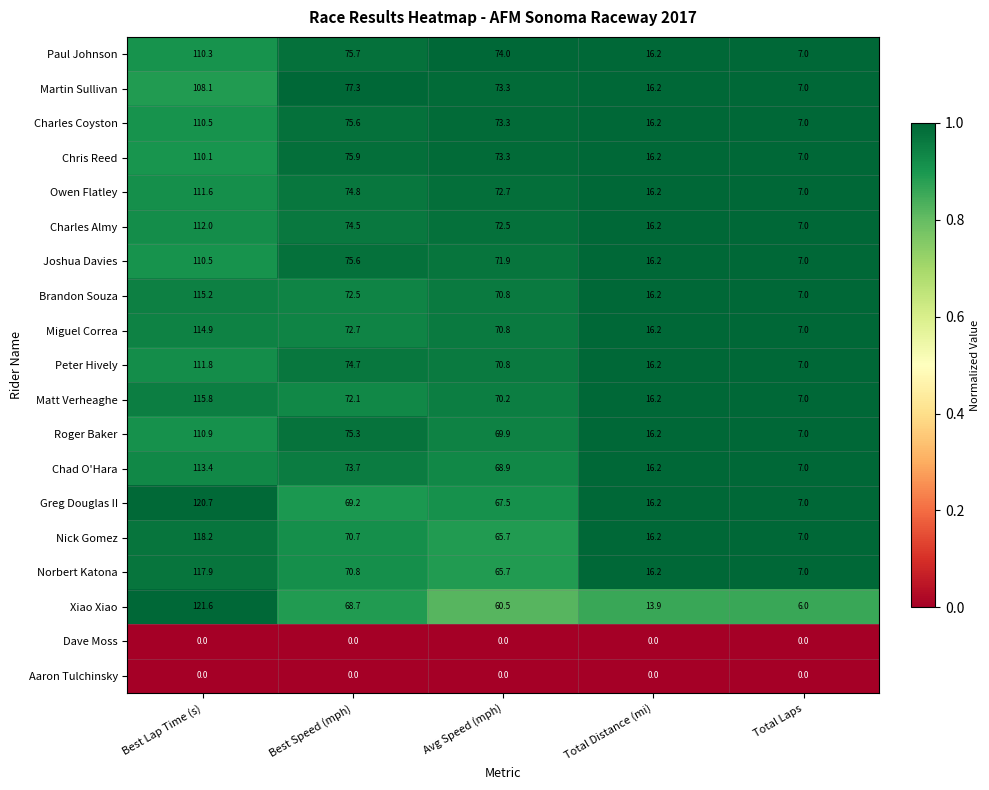

What is the total value across all series at Total Distance (mi)?

273.1